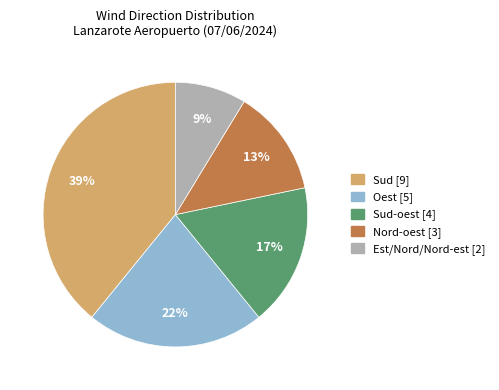

Does any single category account for the majority?

No